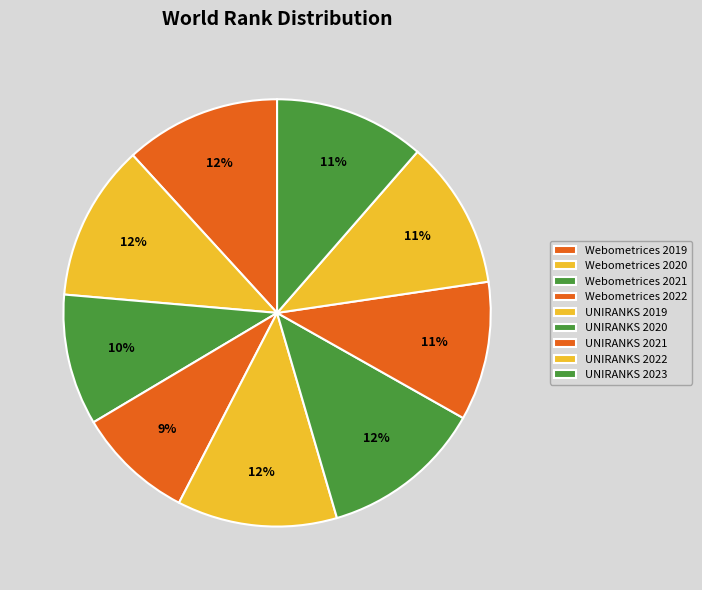

Does UNIRANKS 2022 represent more than half of the total?

No